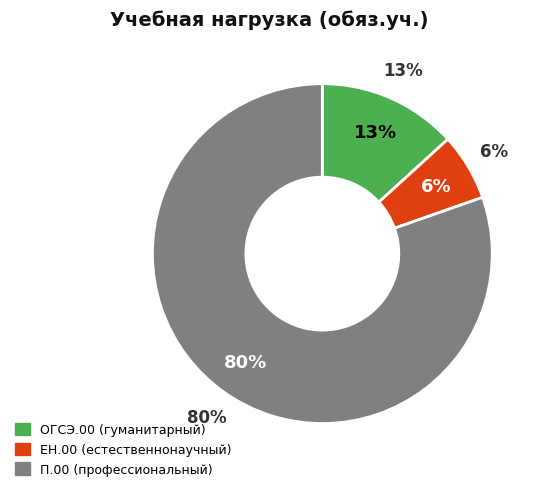

How much of the chart is everything except ОГСЭ.00?

86.8%